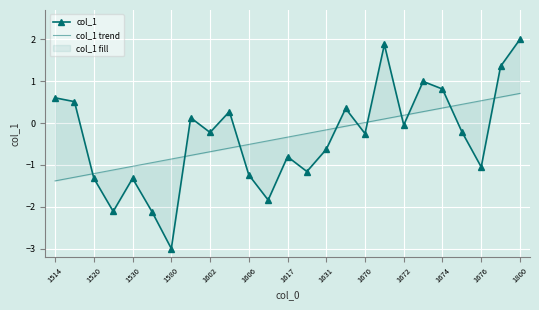

Is the value of col_1 trend at 1631 greater than the value of col_1 at 1674?

No